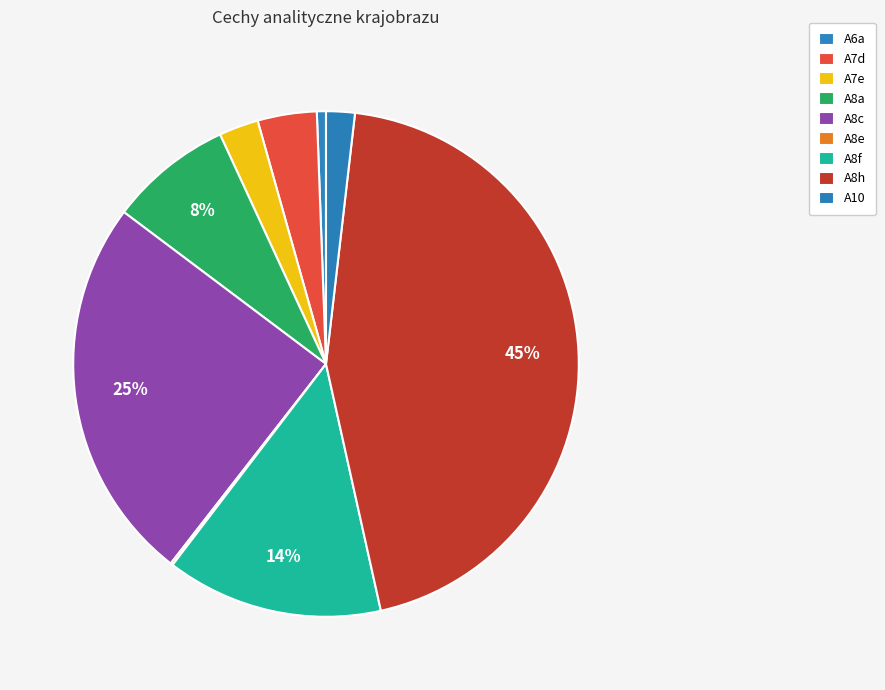

What is the largest slice in the pie chart?

A8h